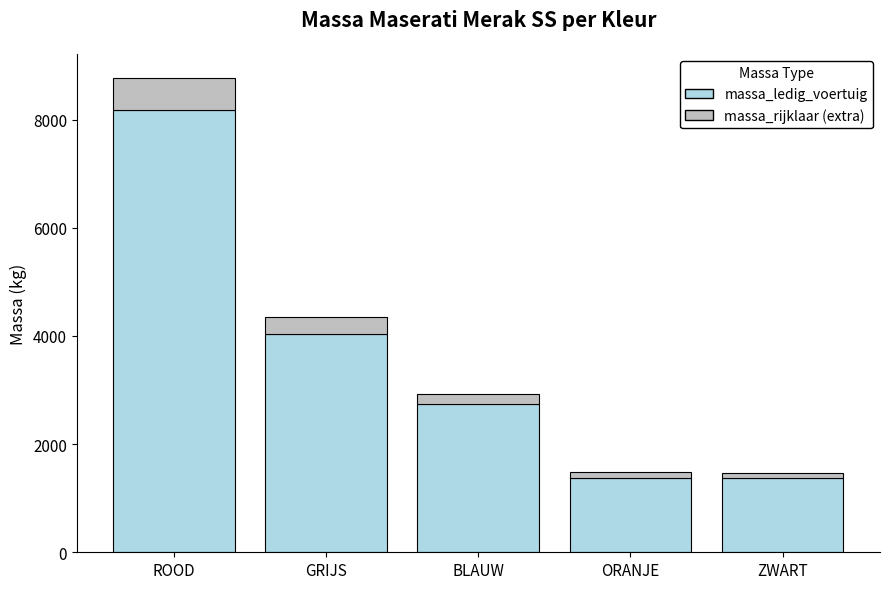

At which category is the sum across all series the highest?

ROOD